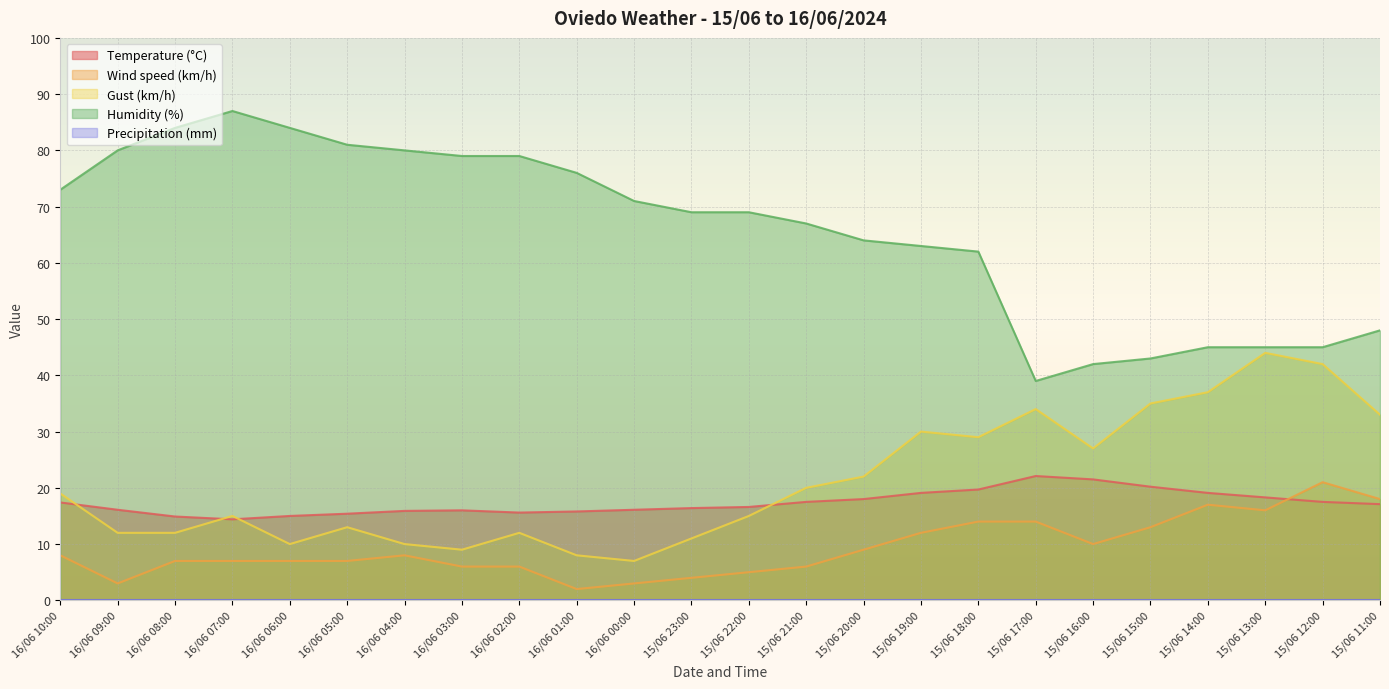

Is it true that Temperature (°C) equals 17.4 at 16/06 10:00?

True